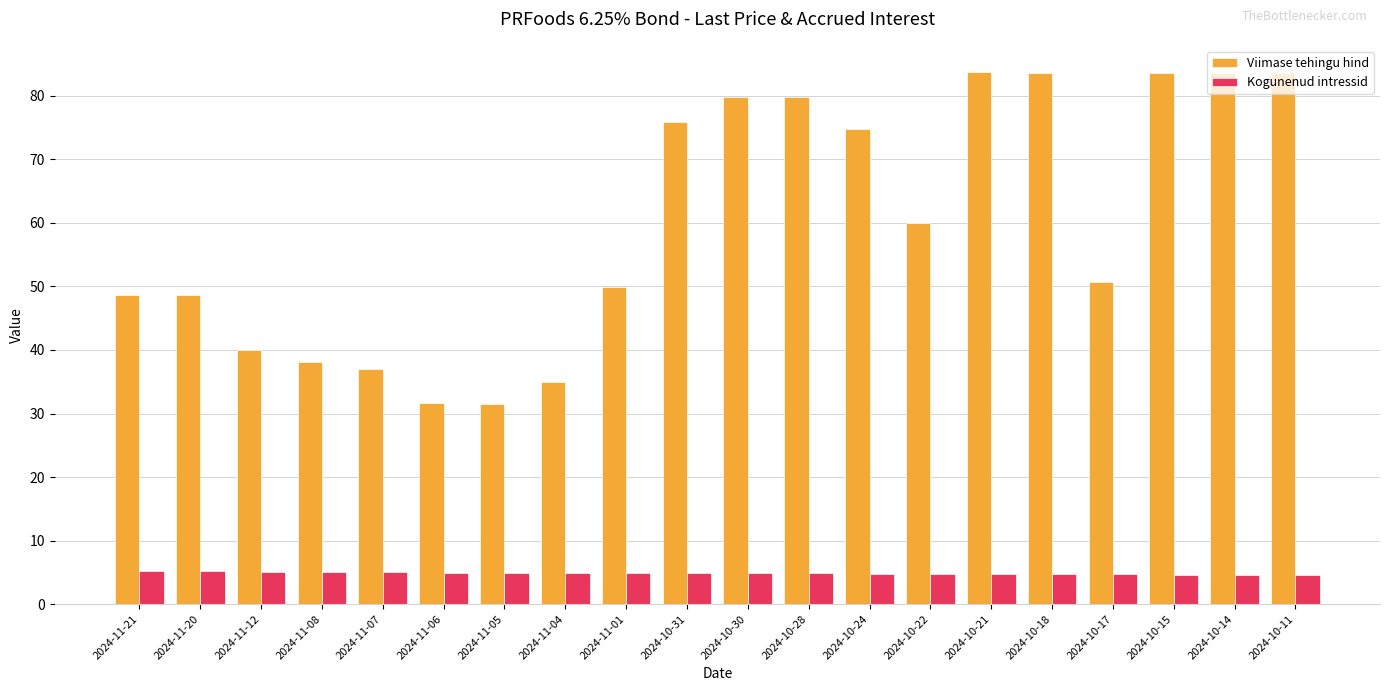

True or false: Viimase tehingu hind has a value of 38.0 at 2024-11-08.

True